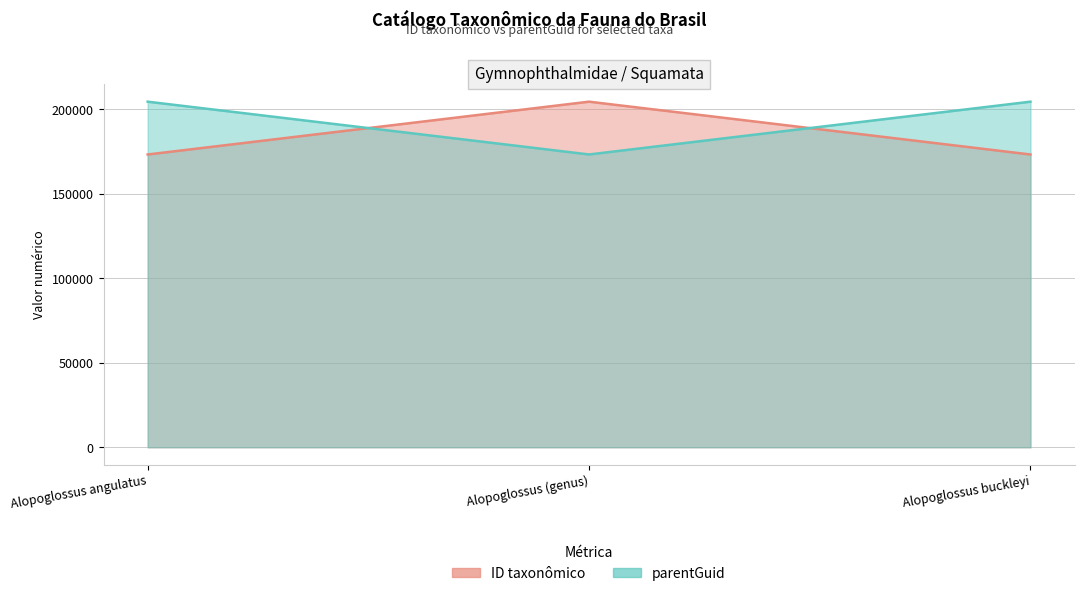

What is the spread (max minus min) of values at Alopoglossus buckleyi?

31265